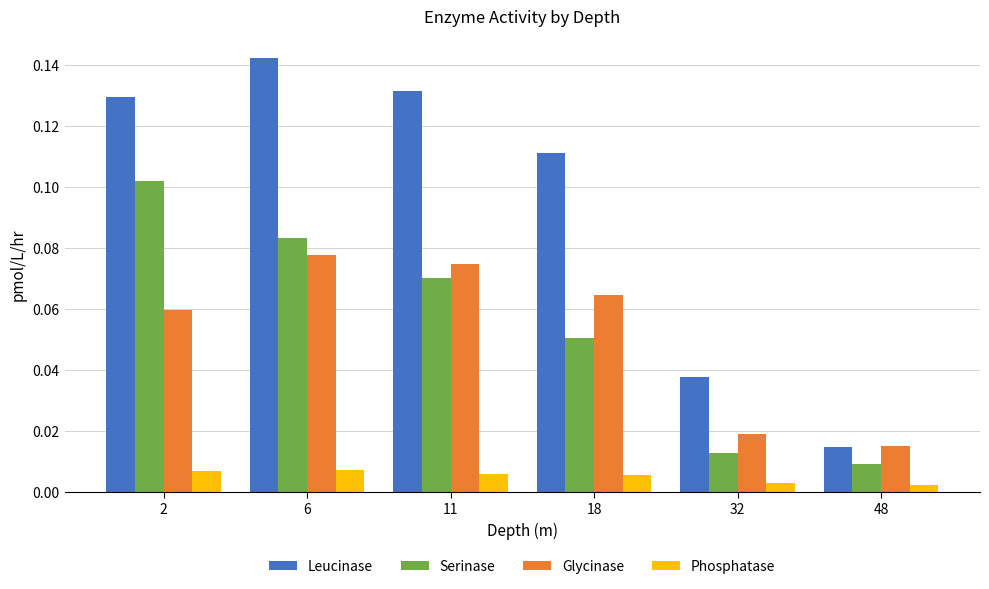

Which series has the widest spread of values?

Leucinase